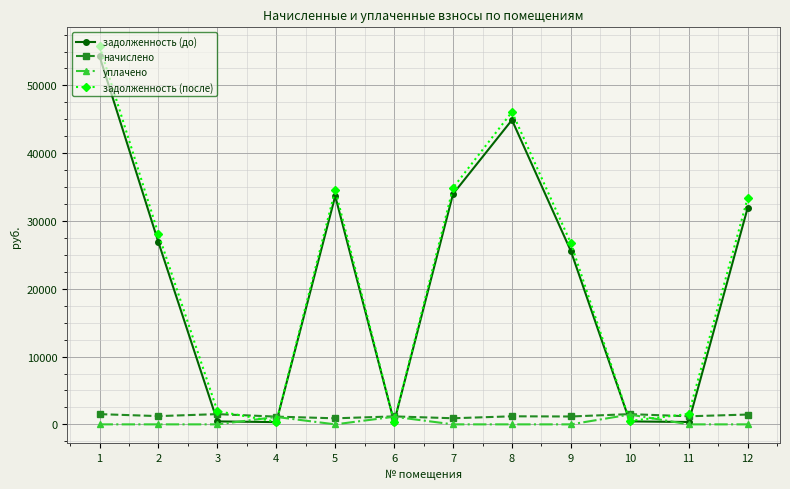

Is the value of начислено at 11 greater than the value of уплачено at 3?

Yes